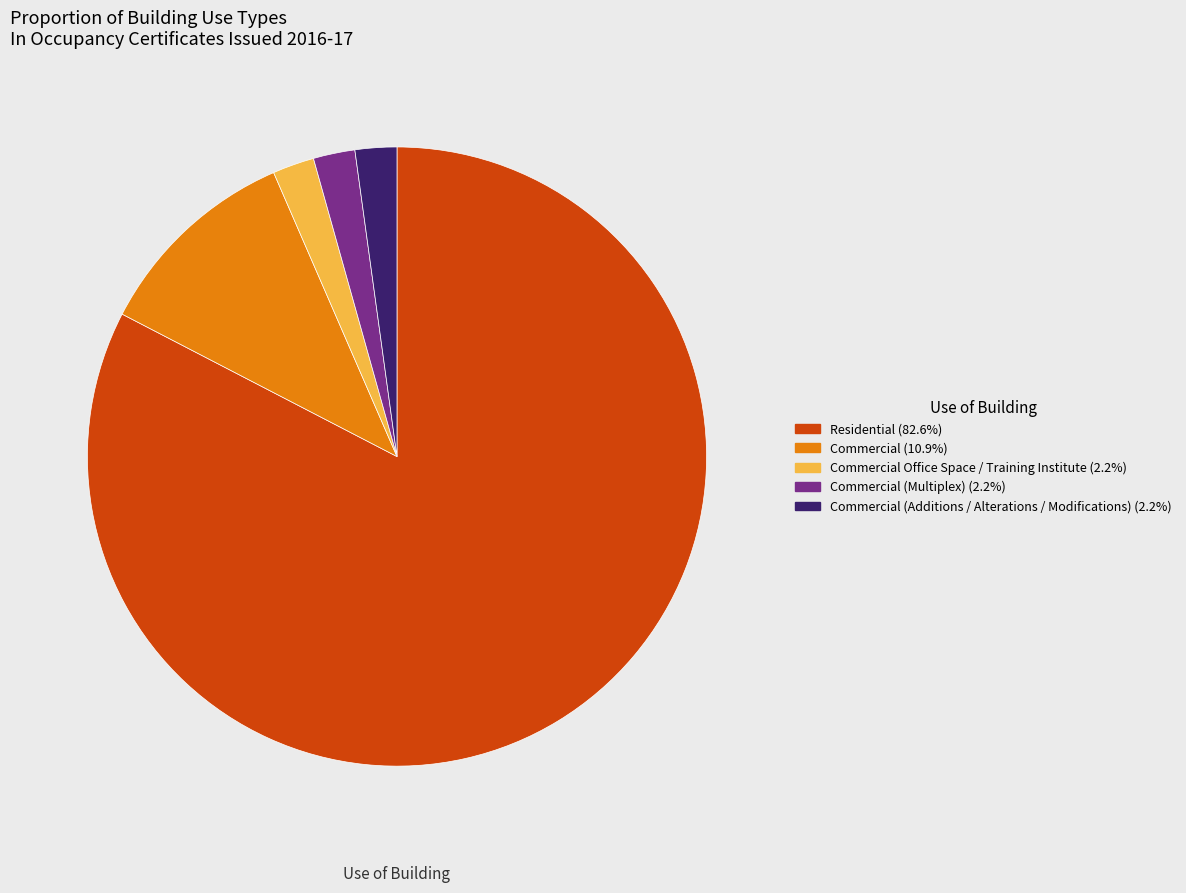

Is Residential (82.6%) the majority of the pie?

Yes